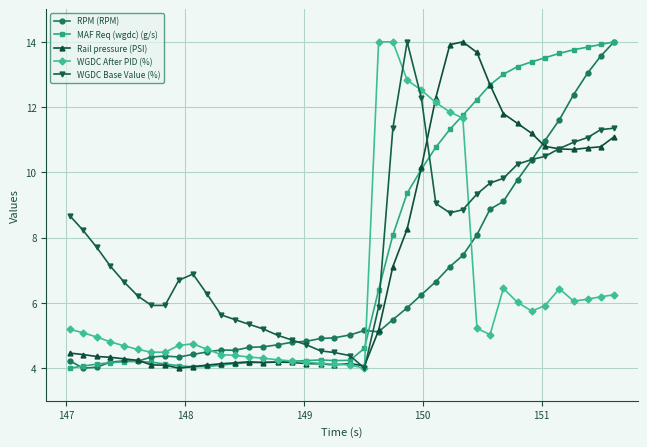

What is the minimum value shown in the chart?

4.0